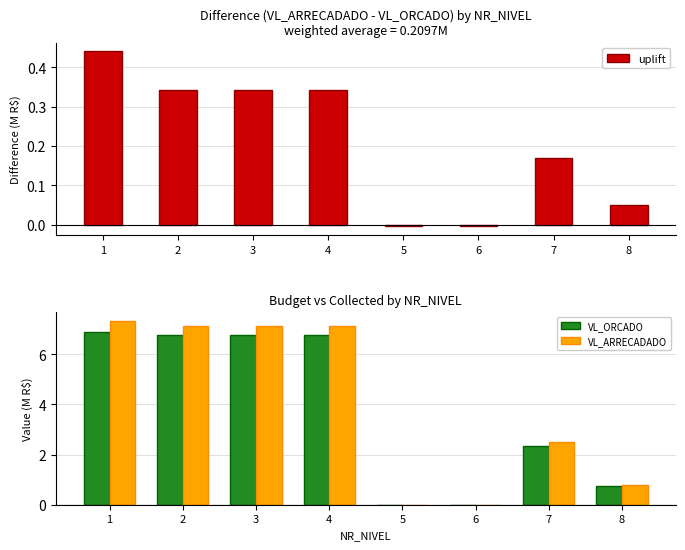

Is the value of uplift at 8 greater than the value of VL_ARRECADADO at 2?

No